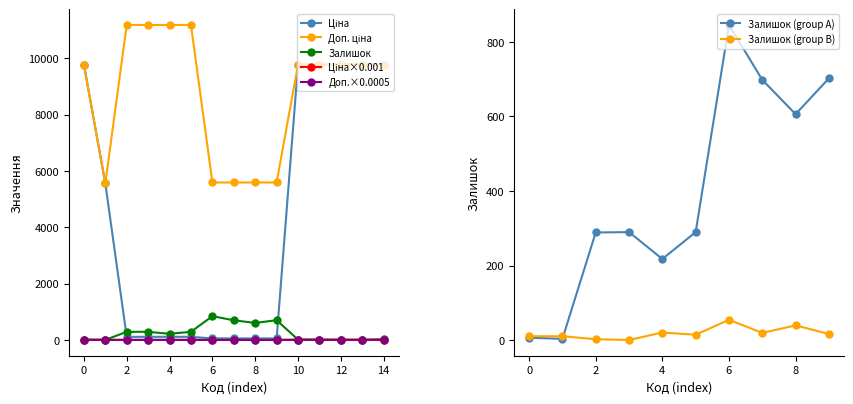

Which series has the largest range (max minus min)?

Ціна